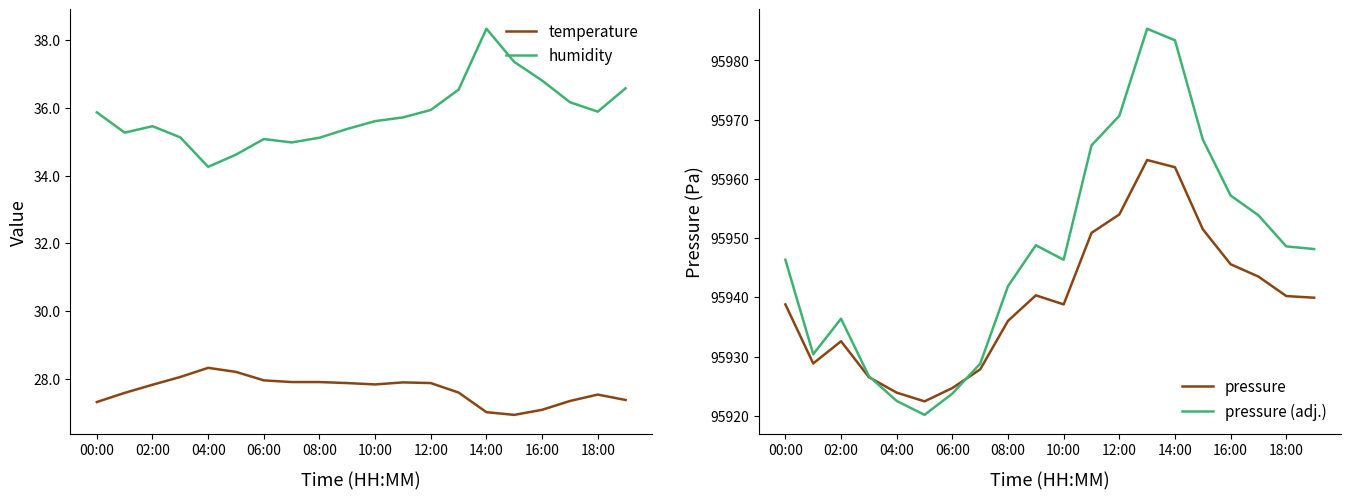

What is the lowest value of the pressure (adj.) series?

95920.2